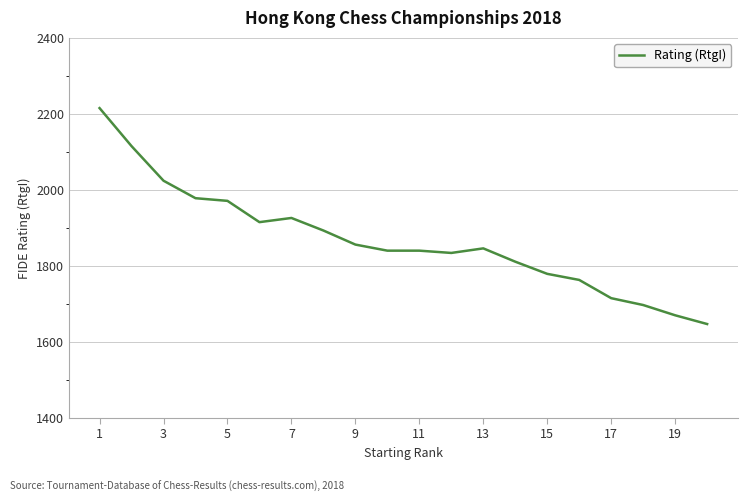

What is the difference between the maximum and minimum values?

568